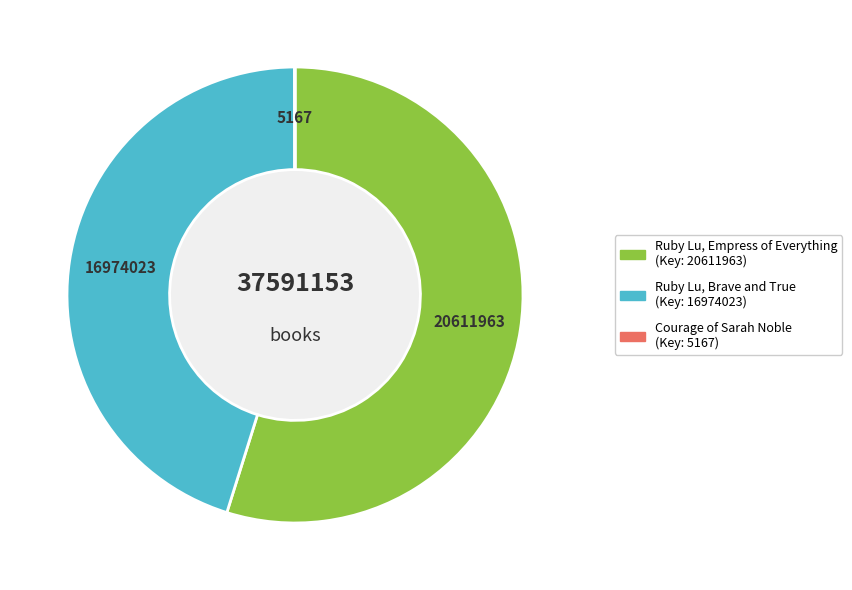

The Ruby Lu, Brave and True slice represents 45% of the pie. True or false?

True